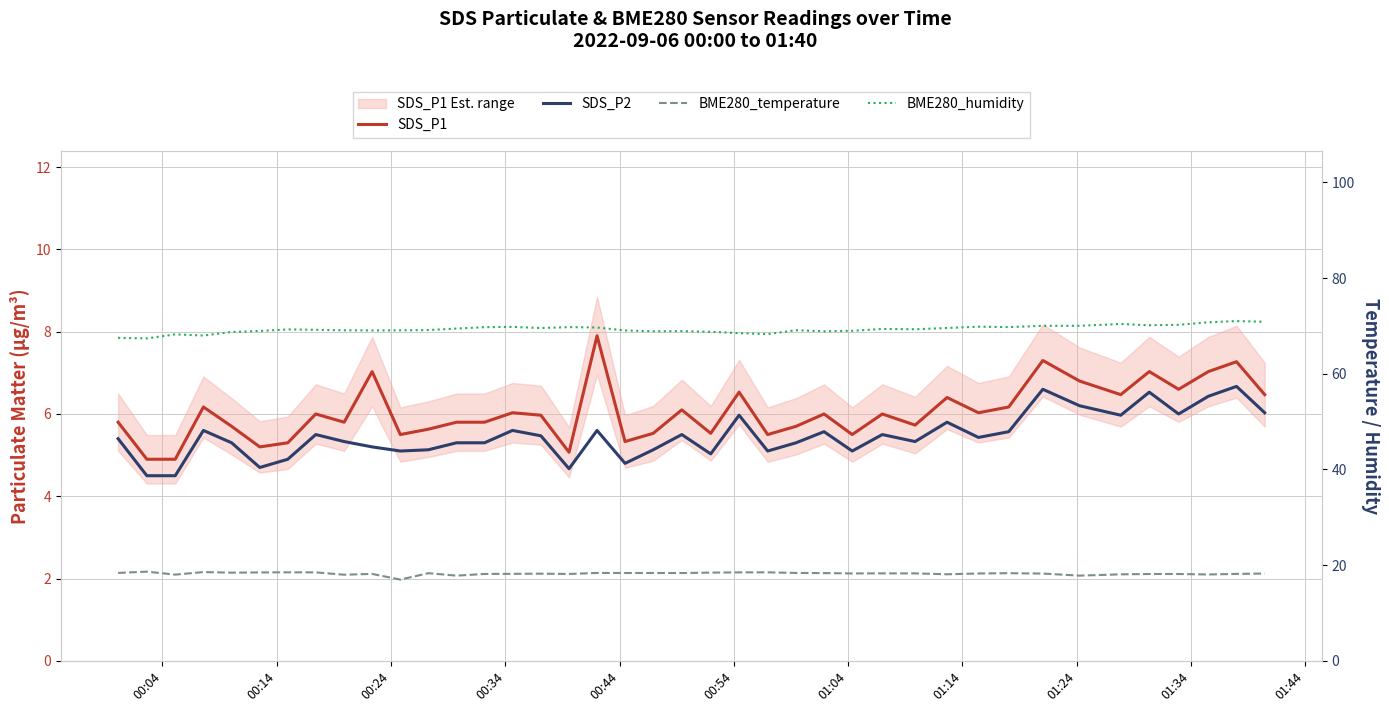

What is the minimum value for BME280_temperature?

17.0